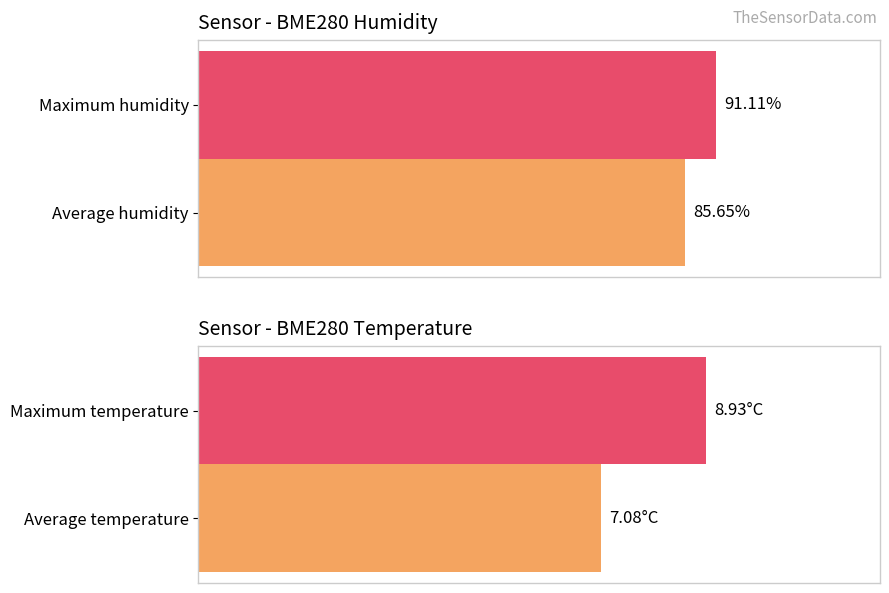

What value does the BME280_humidity series have at 1?

91.1